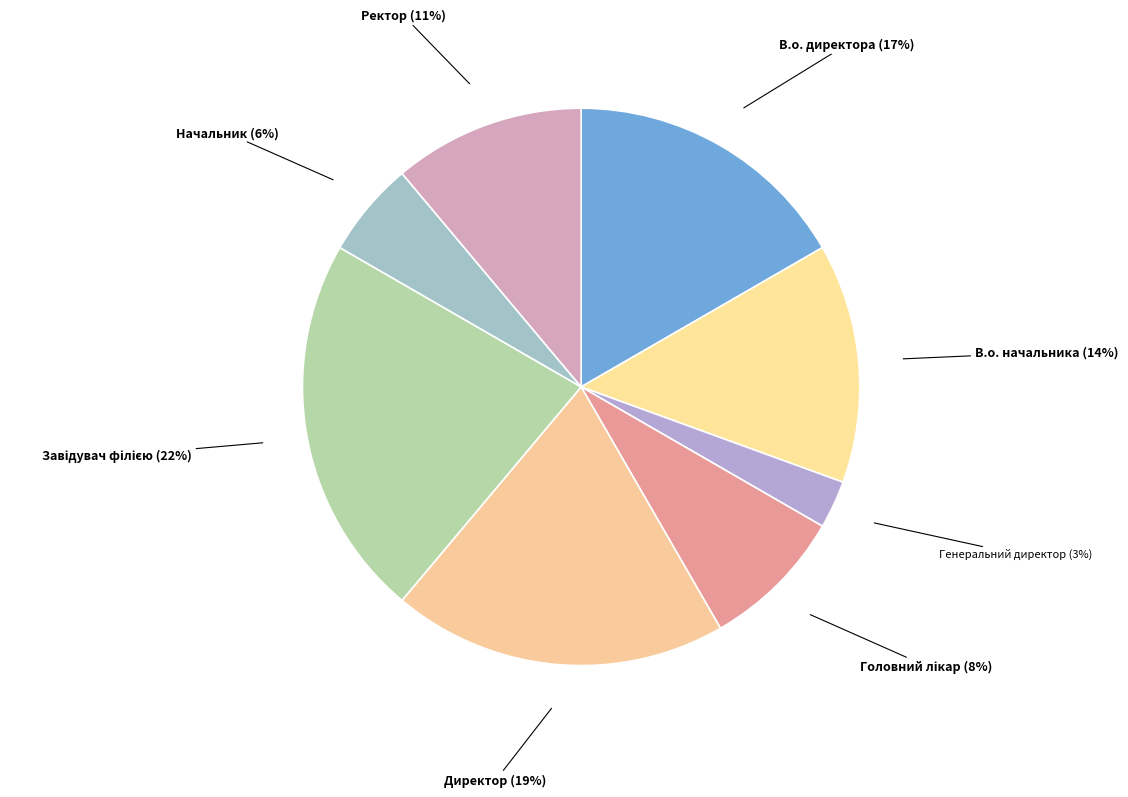

How many segments does this pie chart have?

8